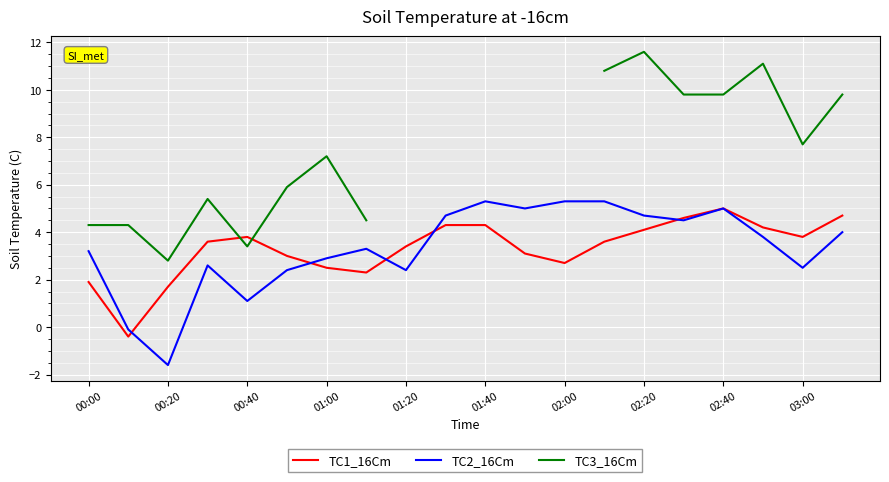

How many negative values does the TC1_16Cm series have?

1